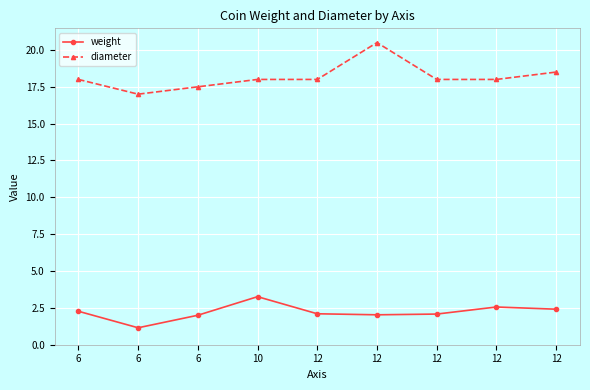

Where does the diameter series first go above 18?

12